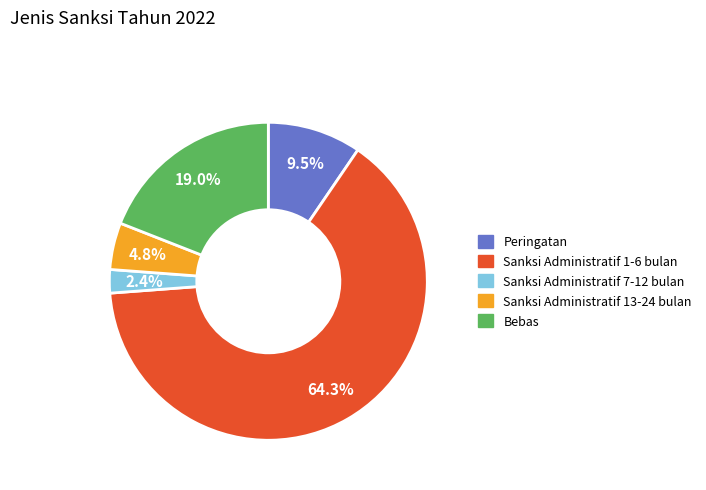

To the nearest percent, what is the difference between the largest and smallest slice percentages?

62%